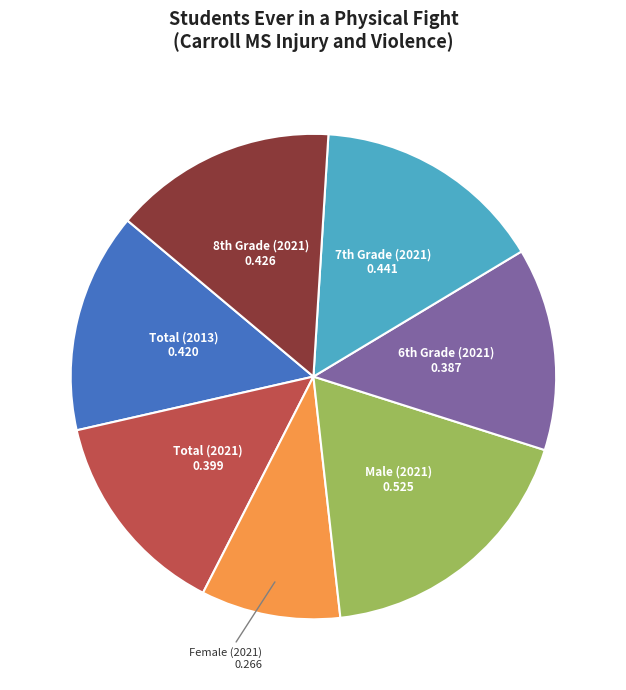

Which slice is the smallest?

Female (2021)